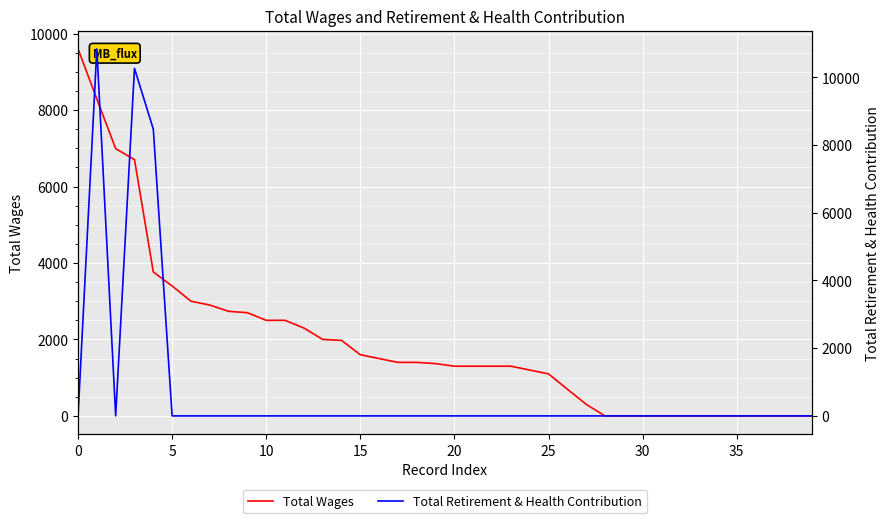

At how many categories does at least one series exceed 6361?

5